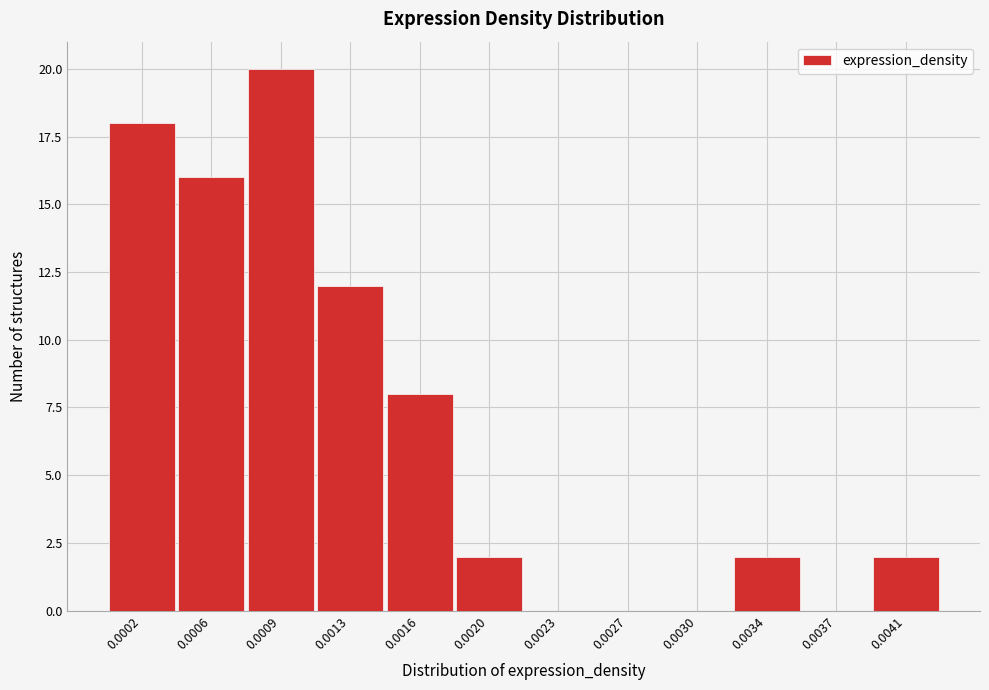

Reading left to right, list all the values displayed in this chart.

0.0002=18	0.0006=16	0.0009=20	0.0013=12	0.0016=8	0.0020=2	0.0023=0	0.0027=0	0.0030=0	0.0034=2	0.0037=0	0.0041=2